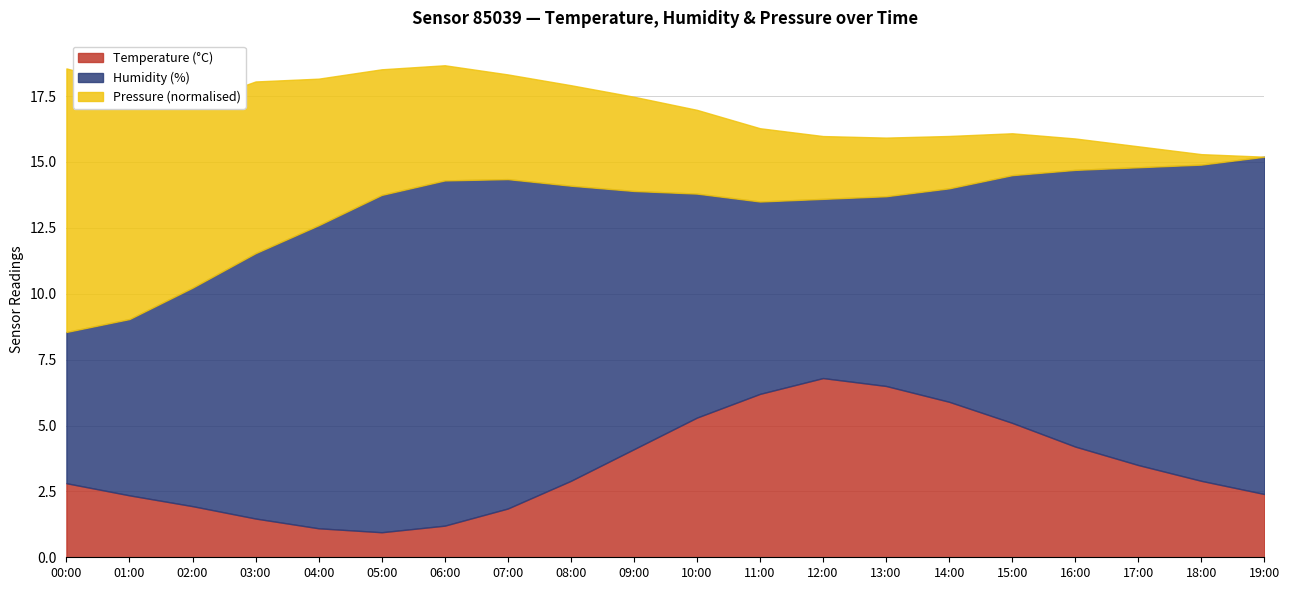

True or false: Temperature (°C) has a value of 2.9 at 18:00.

True